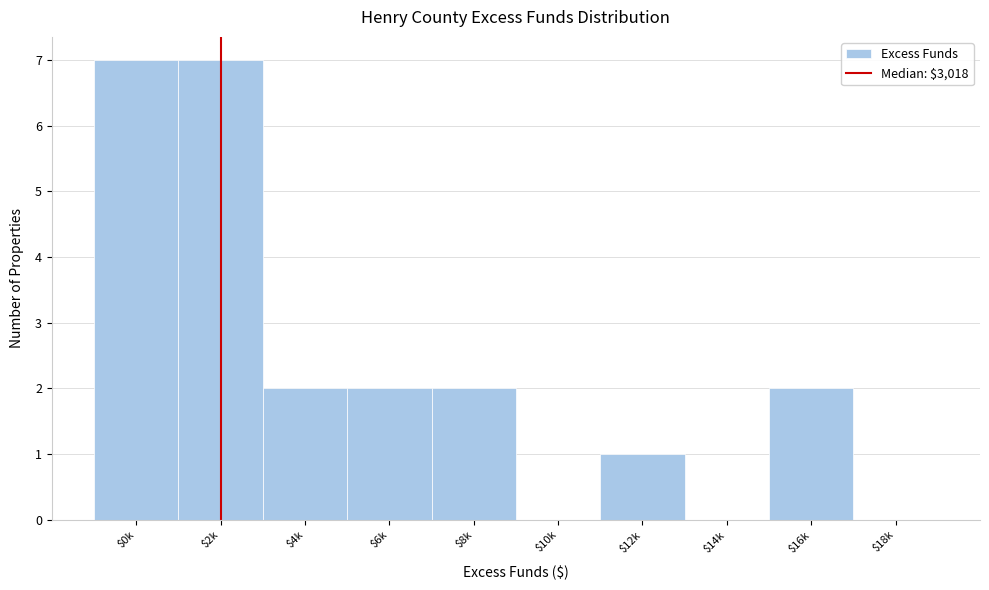

What is the sum of all values?

23